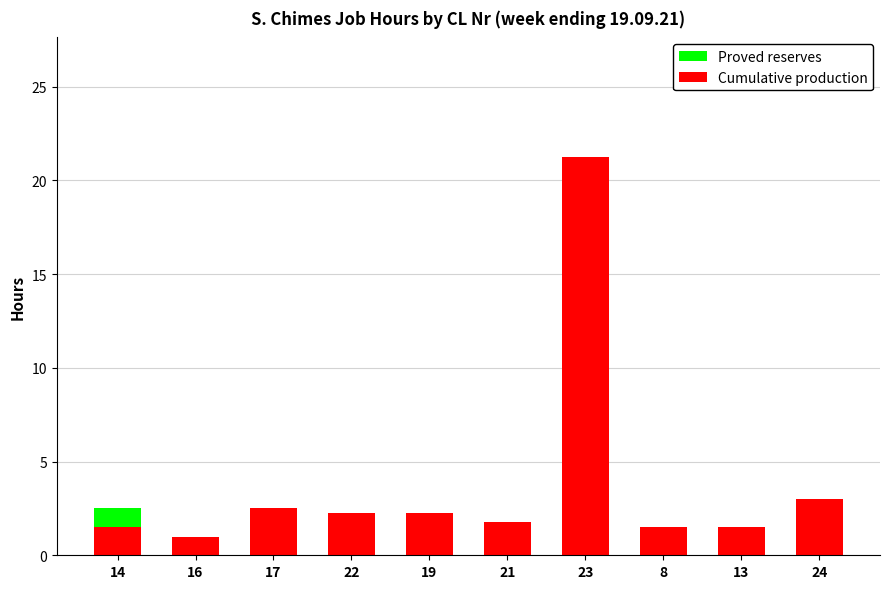

At which category is the sum across all series the highest?

23